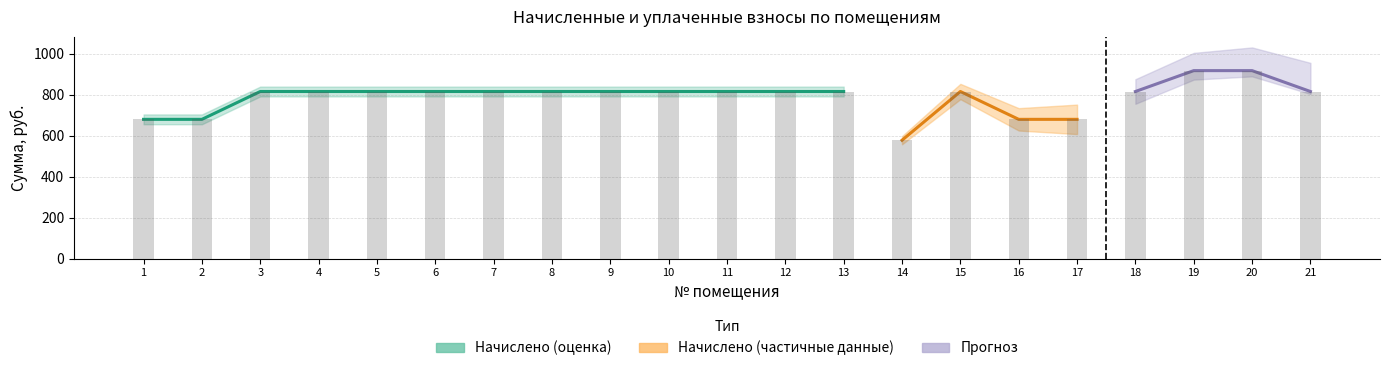

What is the total value across all series at 2?

680.4